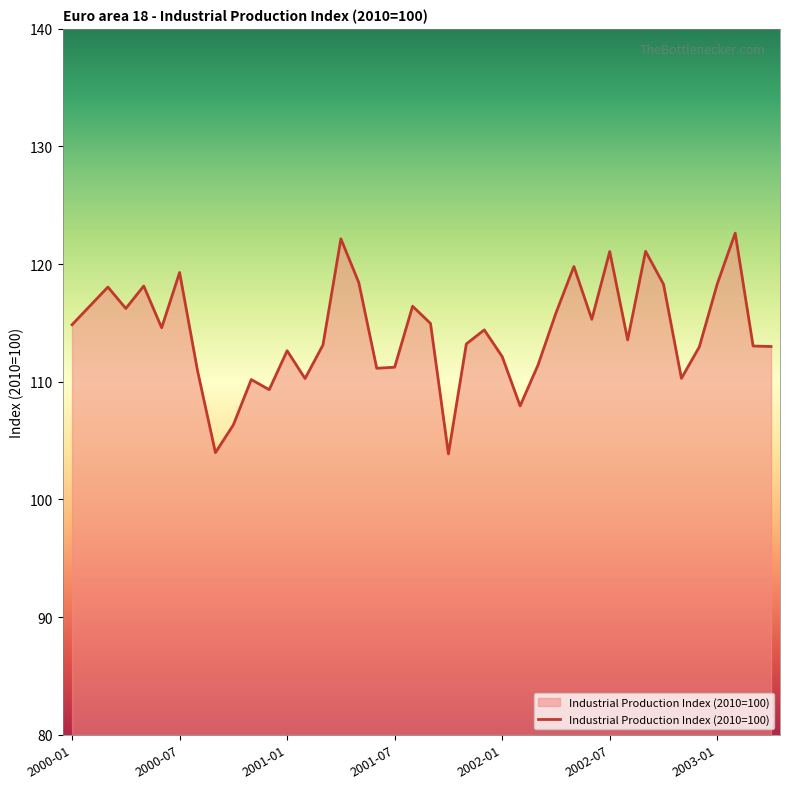

What is the smallest value displayed?

103.9